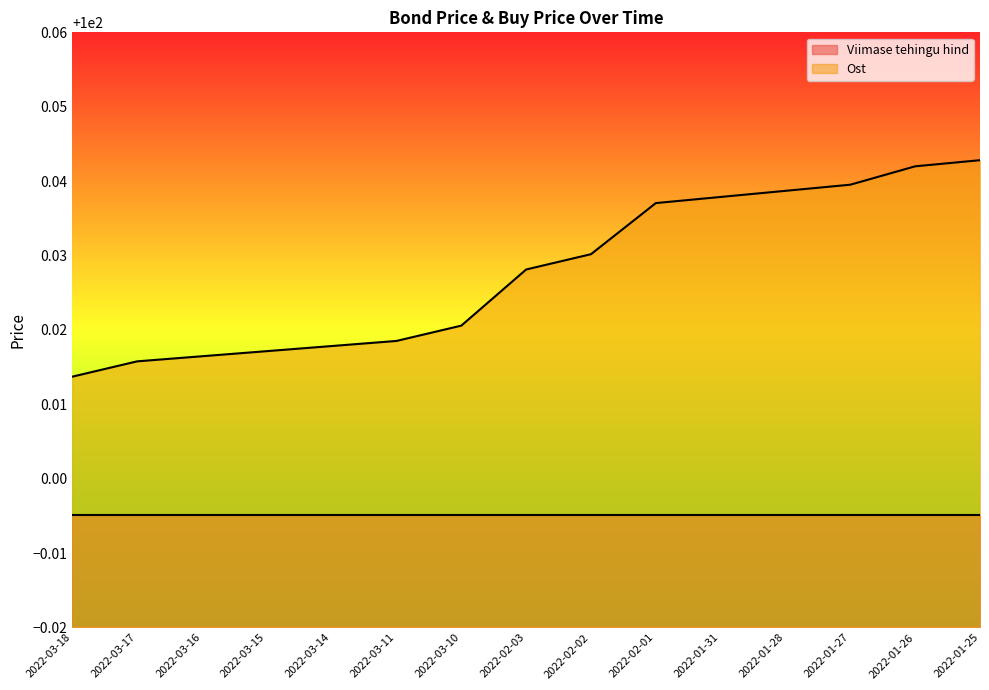

How many lines are shown in the chart?

2